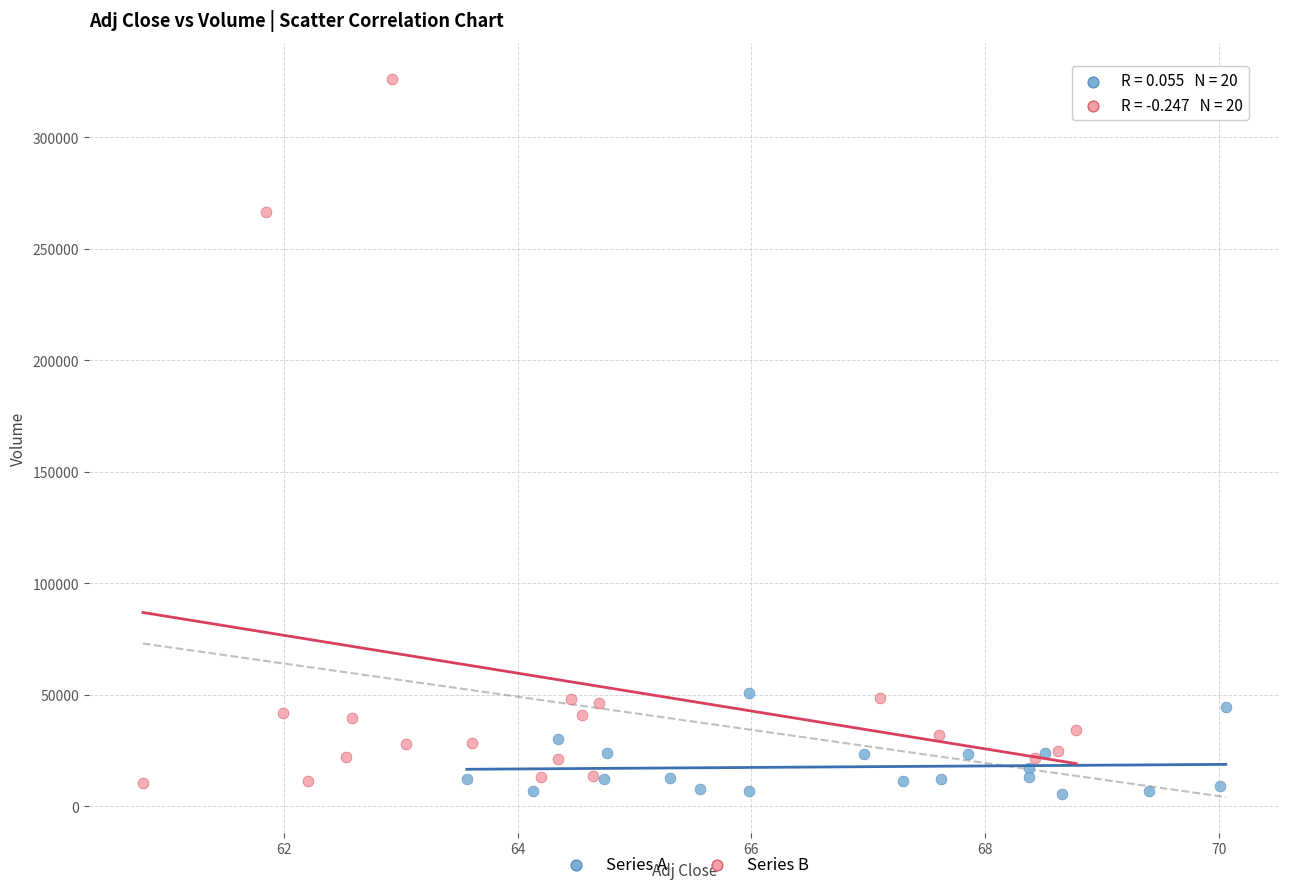

What are all the series names shown in the legend?

Series A, Series B